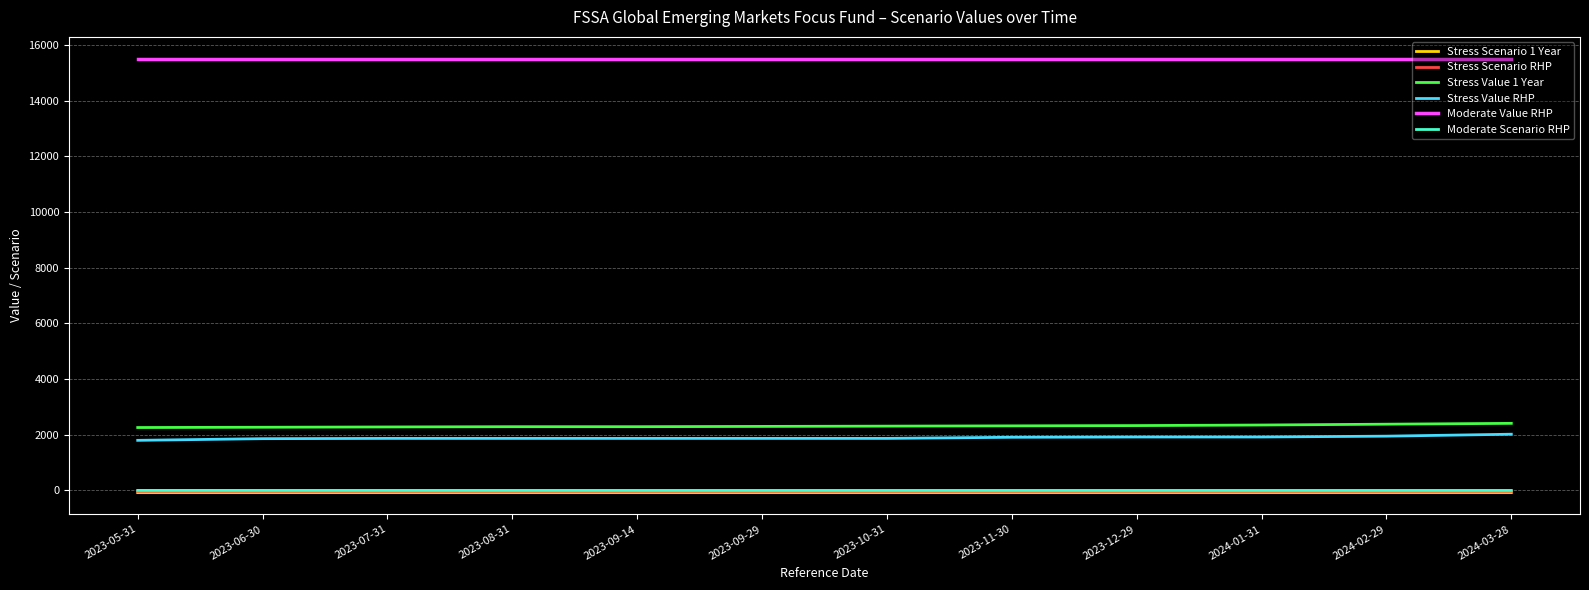

True or false: Stress Value 1 Year and Moderate Scenario RHP cross at least once.

False